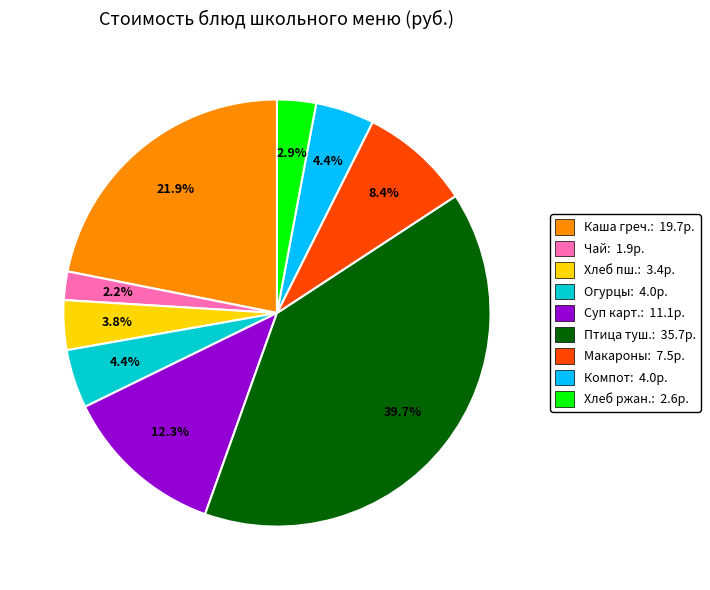

What percentage is NOT represented by Огурцы: 4.0р.?

95.6%